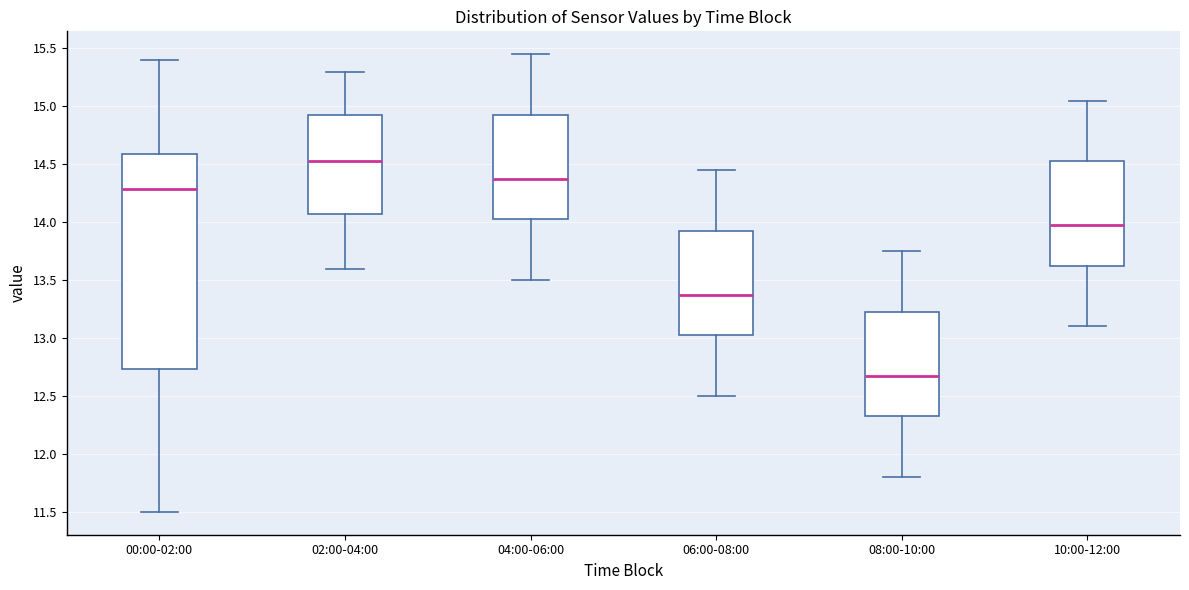

Reading left to right, transcribe this box plot: for each box, give where its median line is, the range the box spans, and where its two whiskers end, as read against the y-axis. The values are not printed on the chart, so give them approximately, as read against the axis.

00:00-02:00: median 14.30, box 12.75 to 14.60, whiskers 11.50 to 15.40
02:00-04:00: median 14.55, box 14.10 to 14.95, whiskers 13.60 to 15.30
04:00-06:00: median 14.40, box 14.05 to 14.95, whiskers 13.50 to 15.45
06:00-08:00: median 13.40, box 13.05 to 13.95, whiskers 12.50 to 14.45
08:00-10:00: median 12.70, box 12.35 to 13.25, whiskers 11.80 to 13.75
10:00-12:00: median 14.00, box 13.65 to 14.55, whiskers 13.10 to 15.05